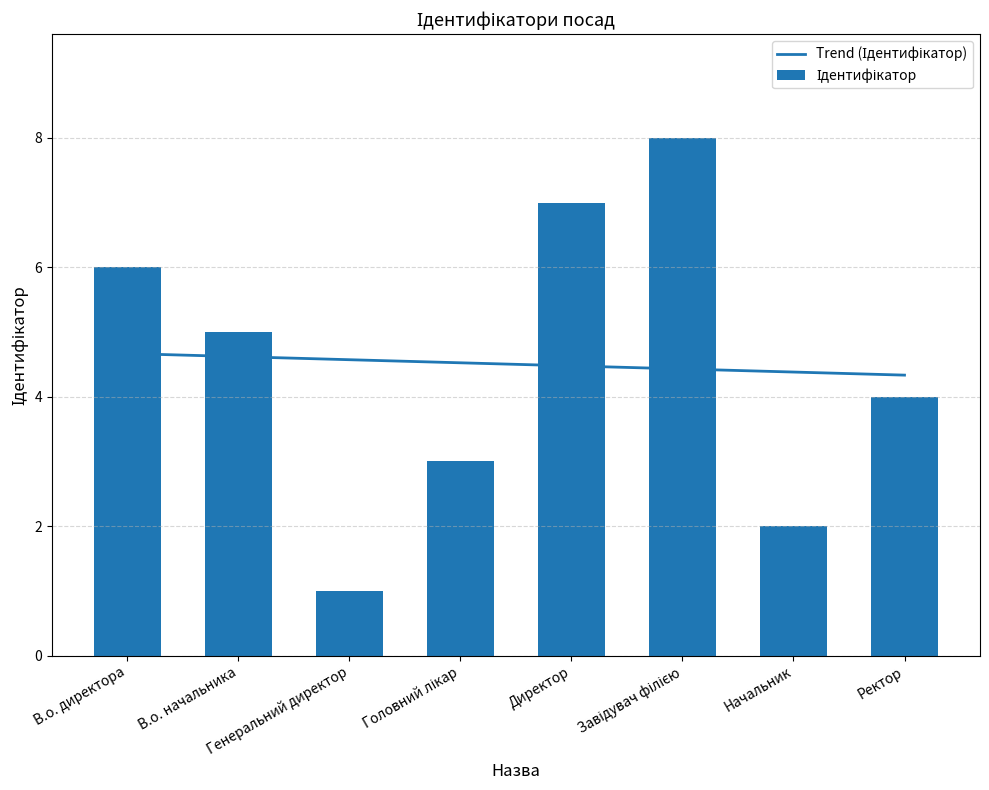

At which label does Ідентифікатор reach its minimum?

Генеральний директор